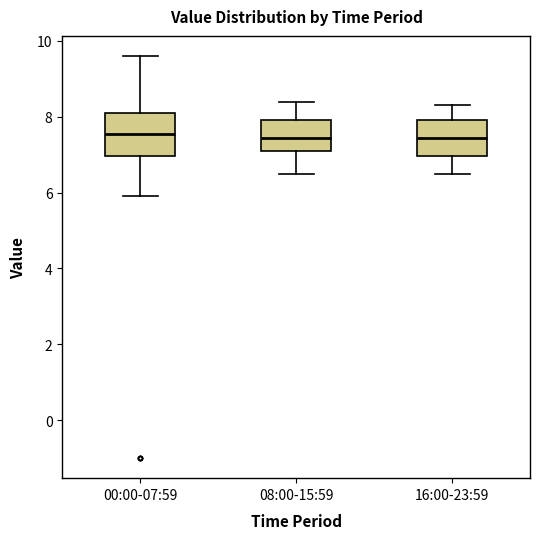

Reading left to right, read every box against the y-axis: the position of its median line, the range the box covers, and the ends of its whiskers. The values are not printed on the chart, so give them approximately, as read against the axis.

00:00-07:59: median 7.6, box 7.0 to 8.2, whiskers 6.0 to 9.6
08:00-15:59: median 7.4, box 7.2 to 8.0, whiskers 6.6 to 8.4
16:00-23:59: median 7.4, box 7.0 to 8.0, whiskers 6.6 to 8.4